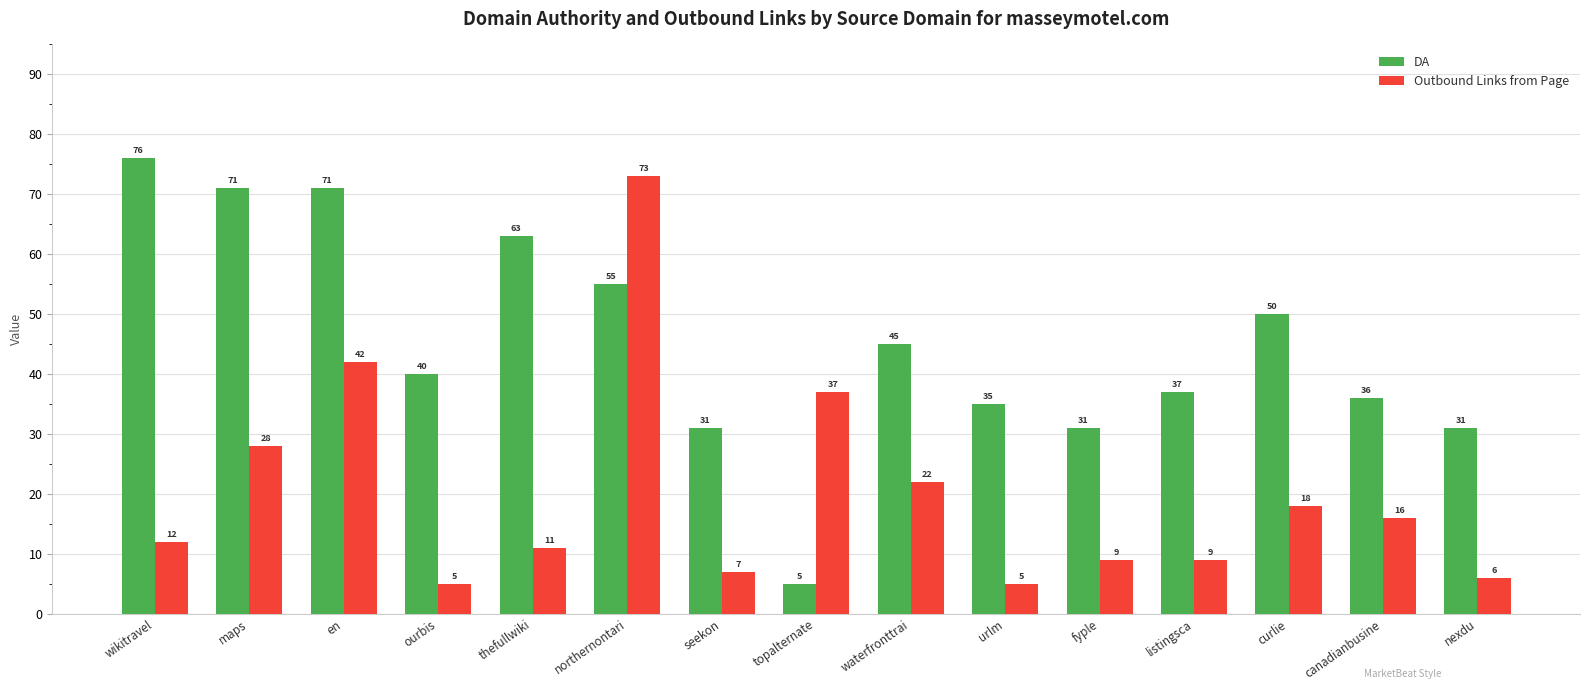

The value of Outbound Links from Page at urlm is 8. True or false?

False